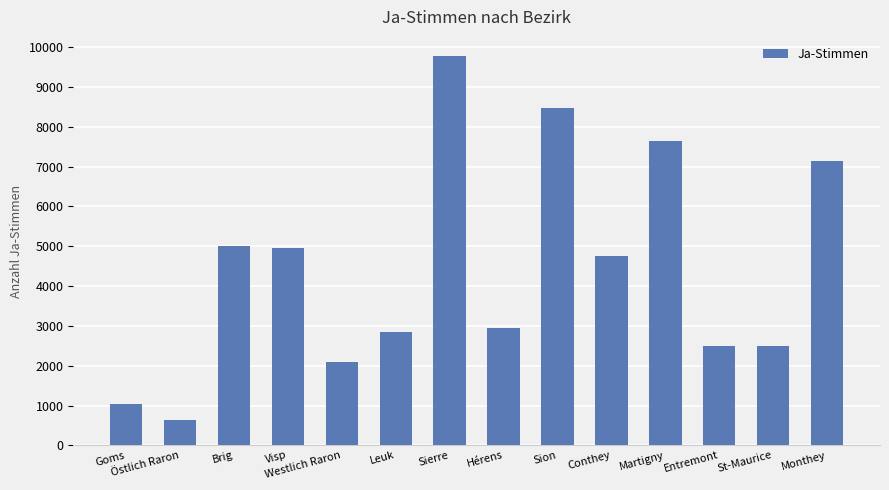

What is the value of the 5th bar from the left?

2101